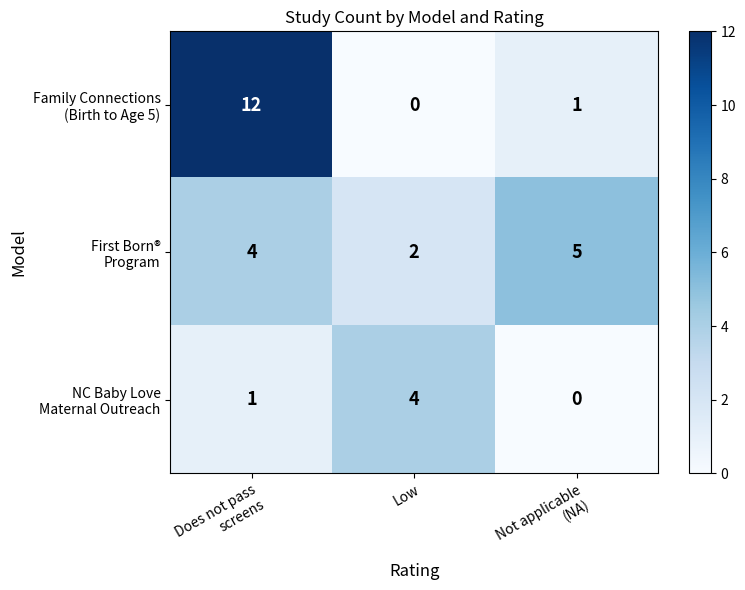

At how many categories does at least one series exceed 2?

3